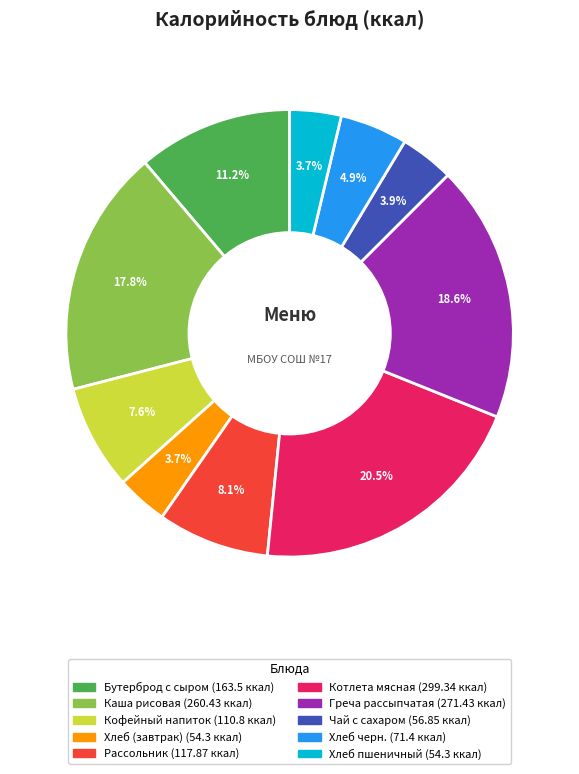

Does Каша рисовая represent more than half of the total?

No